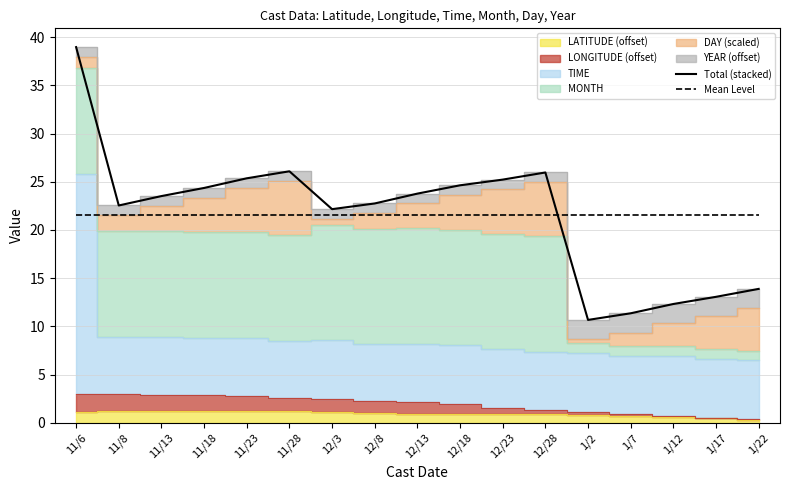

Which series has the largest range (max minus min)?

Total (stacked)